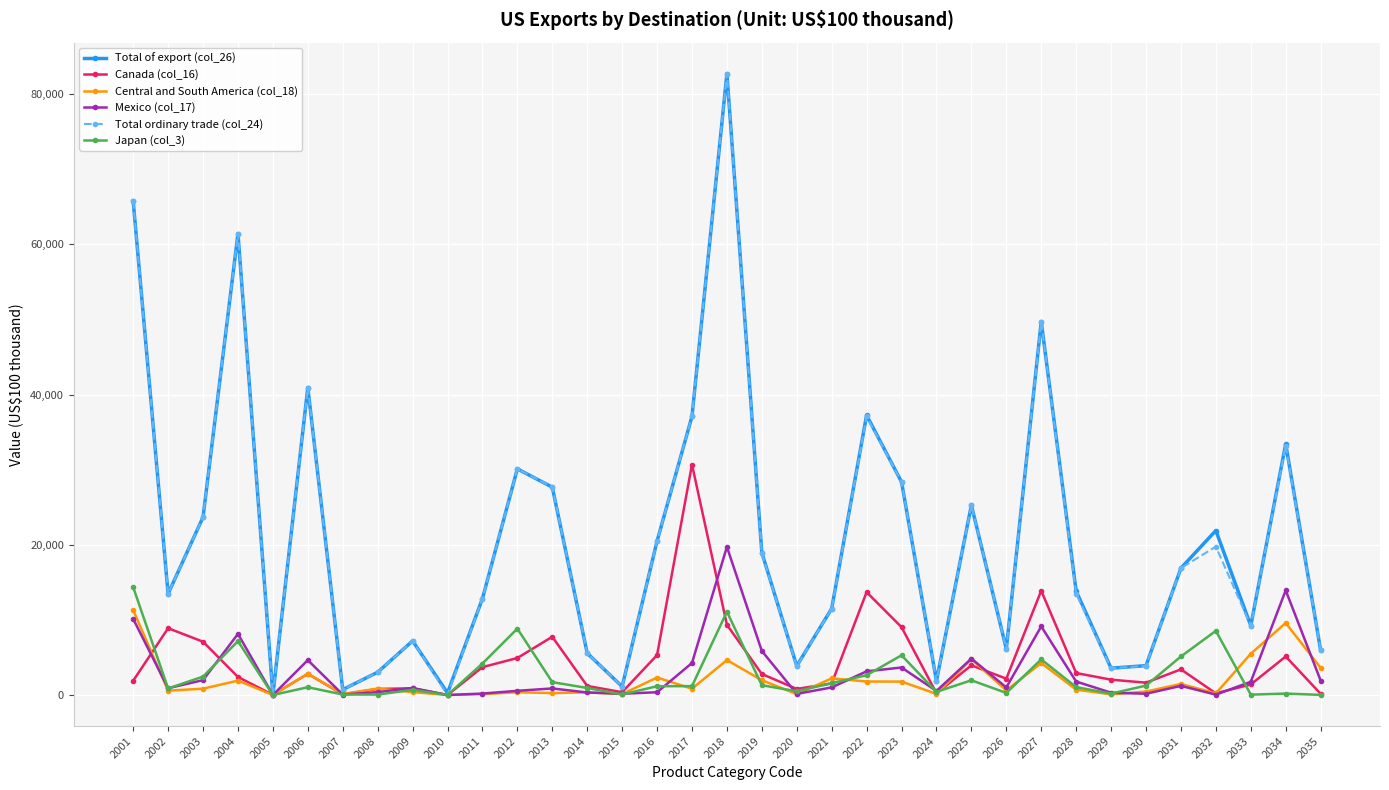

At how many categories does at least one series exceed 49043?

4